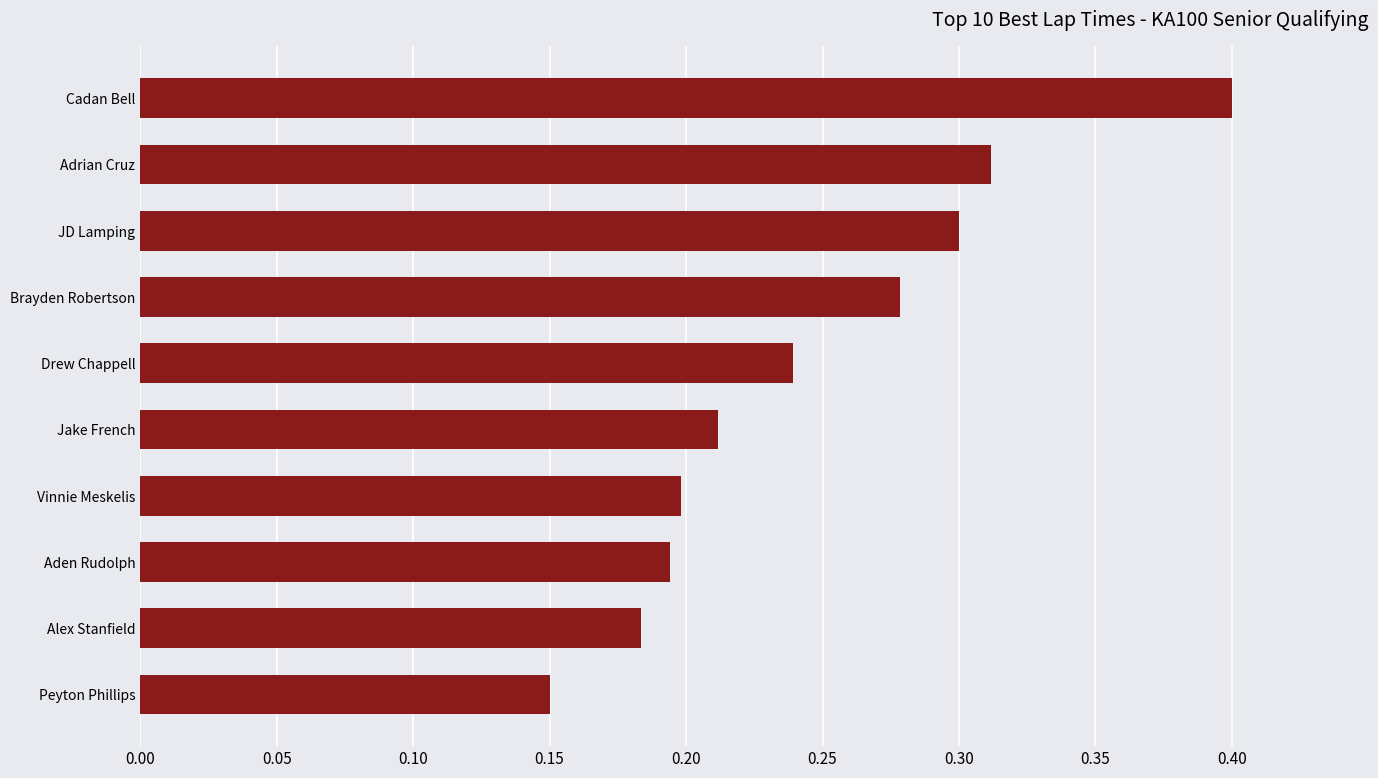

How many data points does each series have?

10